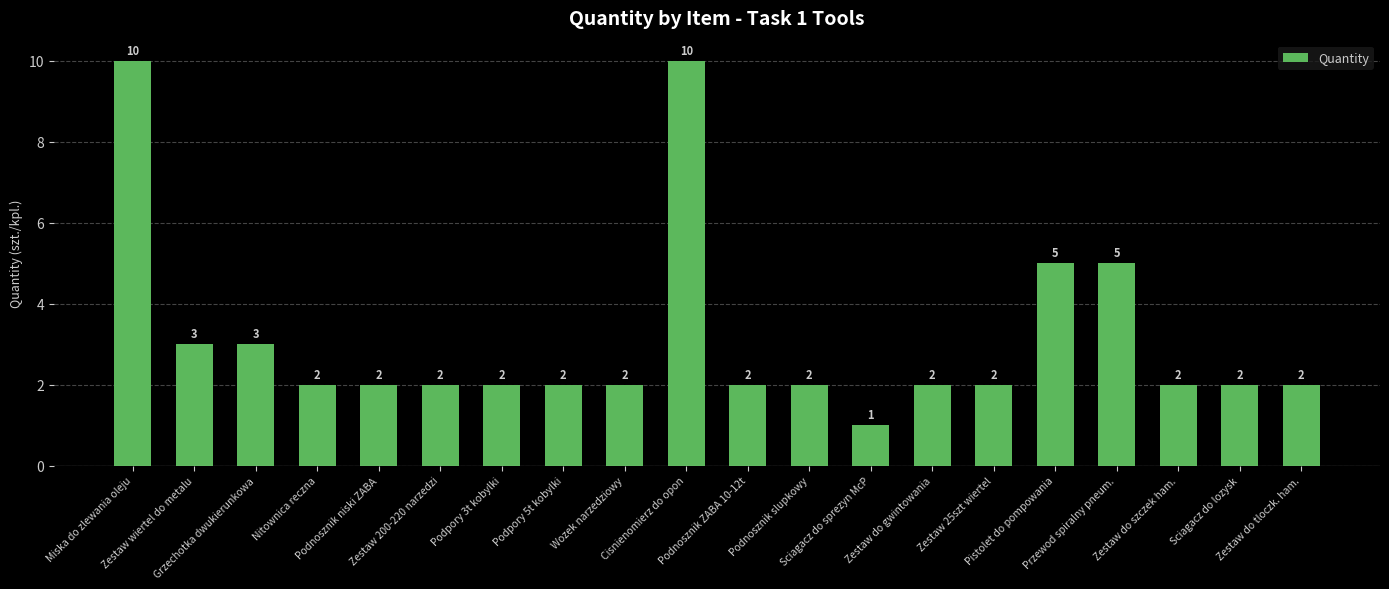

What is the label of the 13th bar from the right?

Podpory 5t kobylki